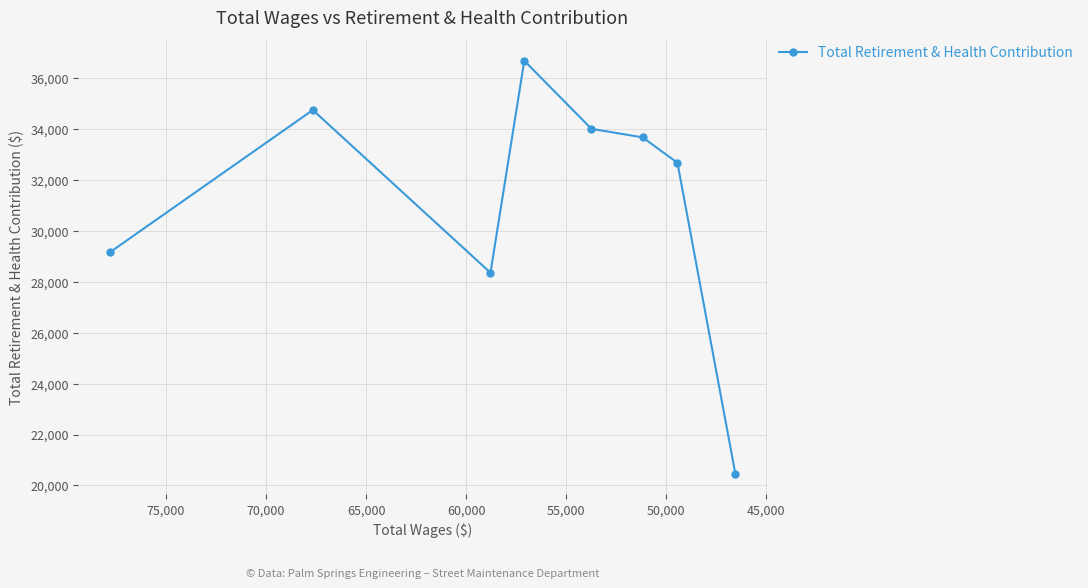

Is it true that the value at 50,000 is 39930?

False